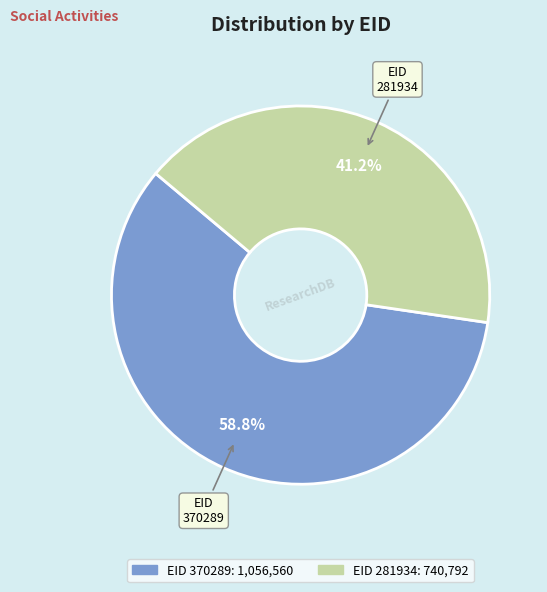

What is the smallest slice in the pie chart?

EID 281934